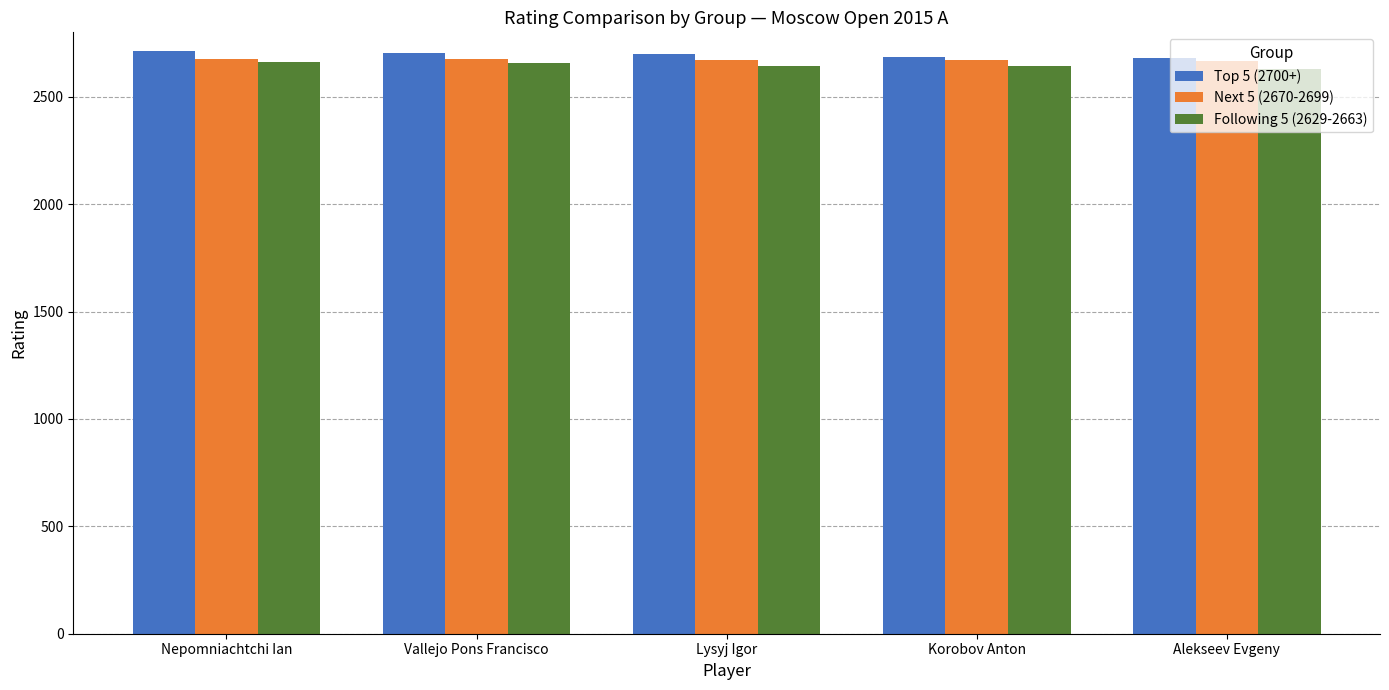

What is the average value of the Next 5 (2670-2699) series?

2673